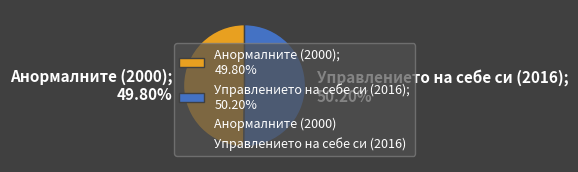

Approximately how many times larger is the value at Управлението на себе си (2016); 50.20% compared to Анормалните (2000); 49.80%?

1.0